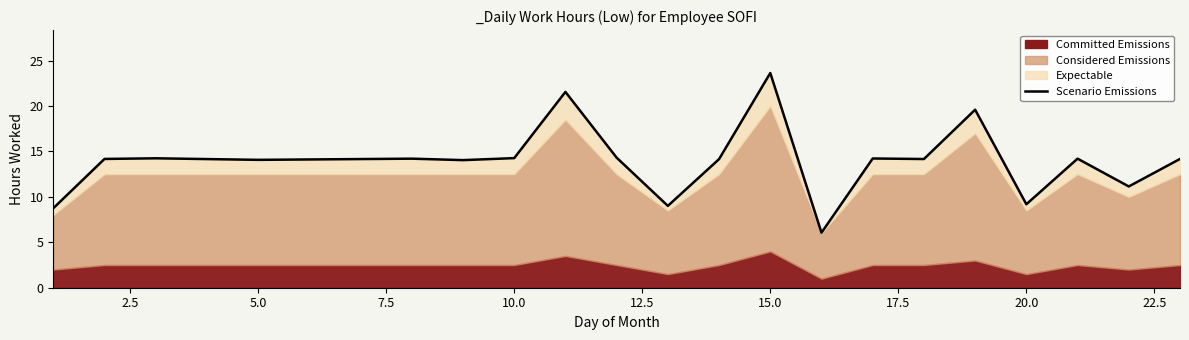

Does the chart have visible grid lines?

No